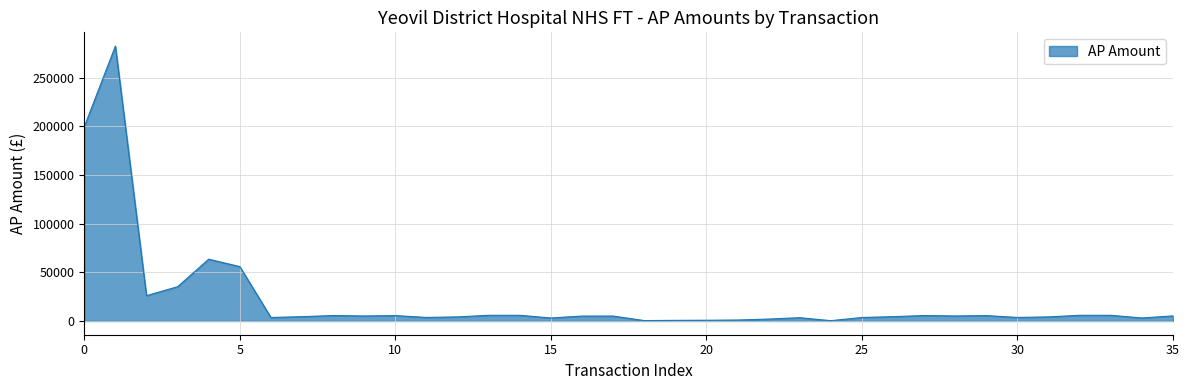

What is the maximum value shown in the chart?

282555.2